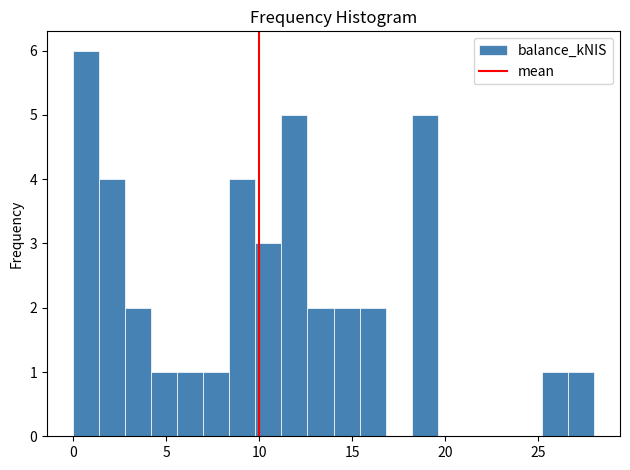

Read against the x-axis, roughly where is the centre of the tallest bar?

0.5